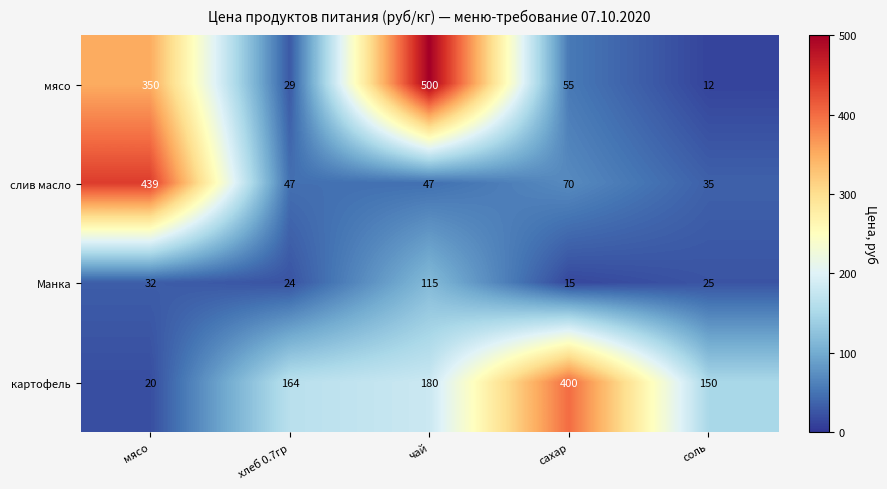

Count the number of categories in the chart.

5